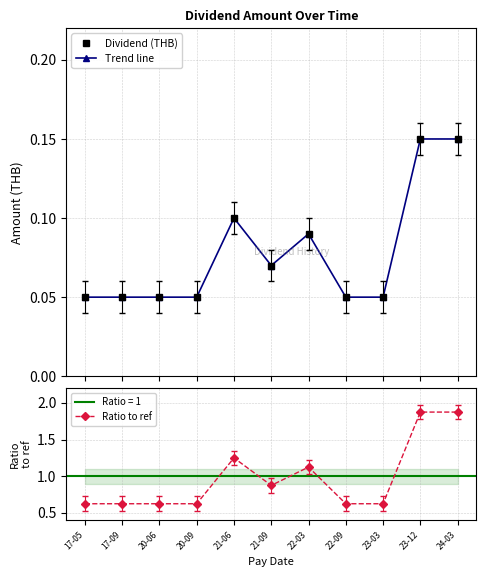

At how many categories does at least one series exceed 1?

4